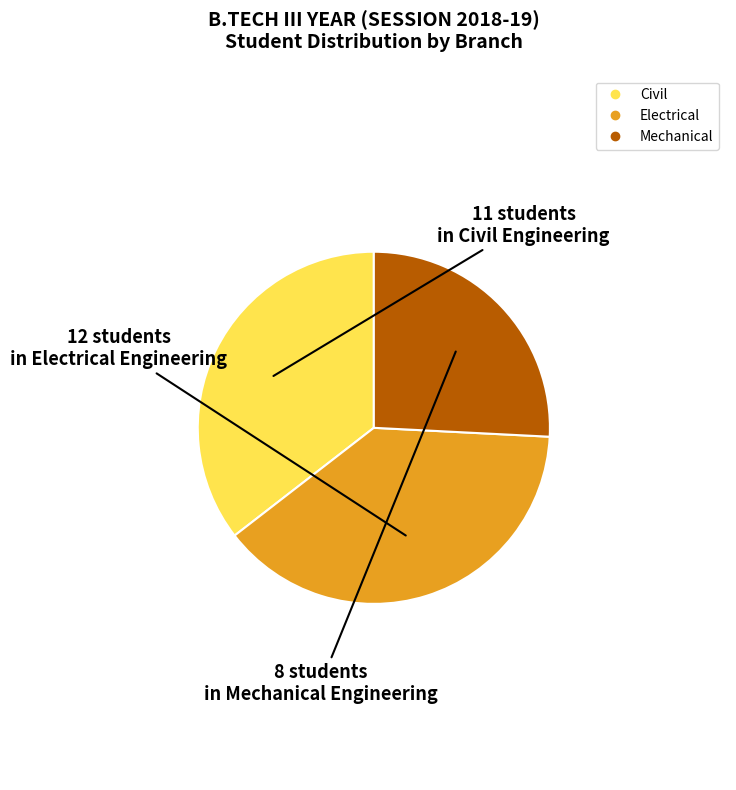

Does any single category account for the majority?

No